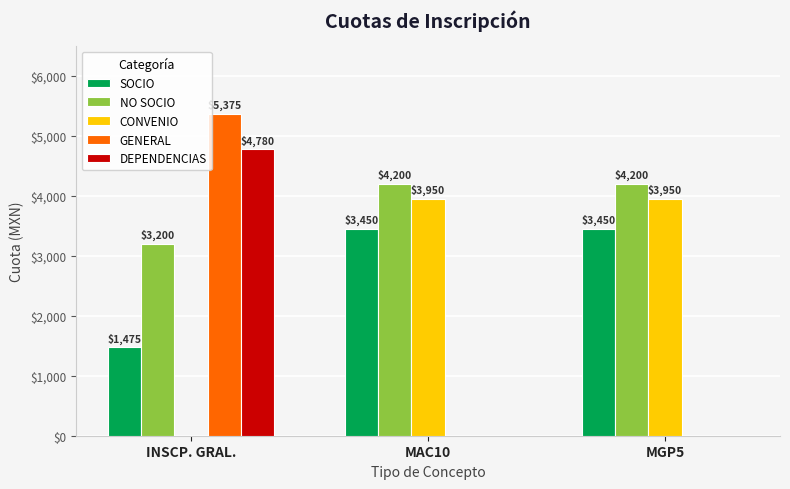

Does the chart contain stacked bars?

No